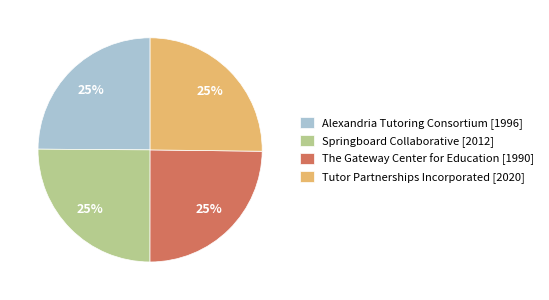

Is there a majority slice in this chart?

No